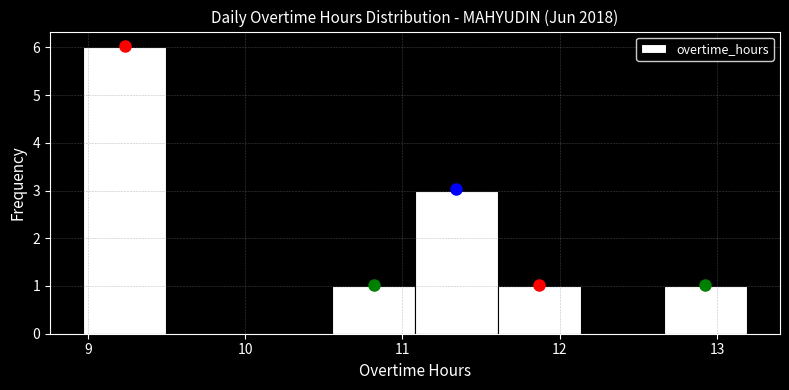

What is the height of the bar covering 12.7 to 13.2 on the x-axis? Neither the bar edges nor the heights are printed on the chart, so give them approximately, as read against the axes.

1